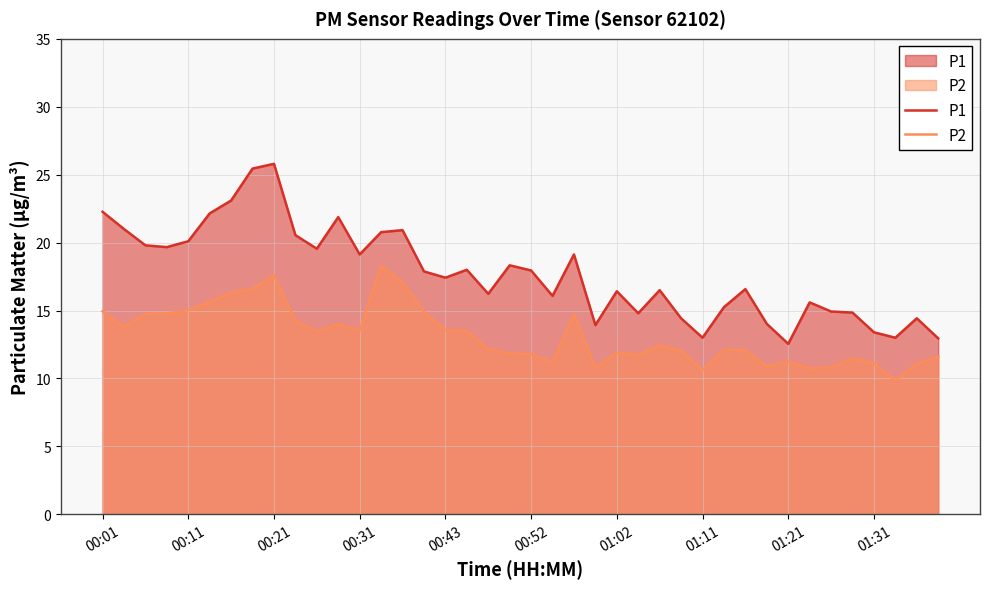

Where is the first local maximum for P1?

00:21